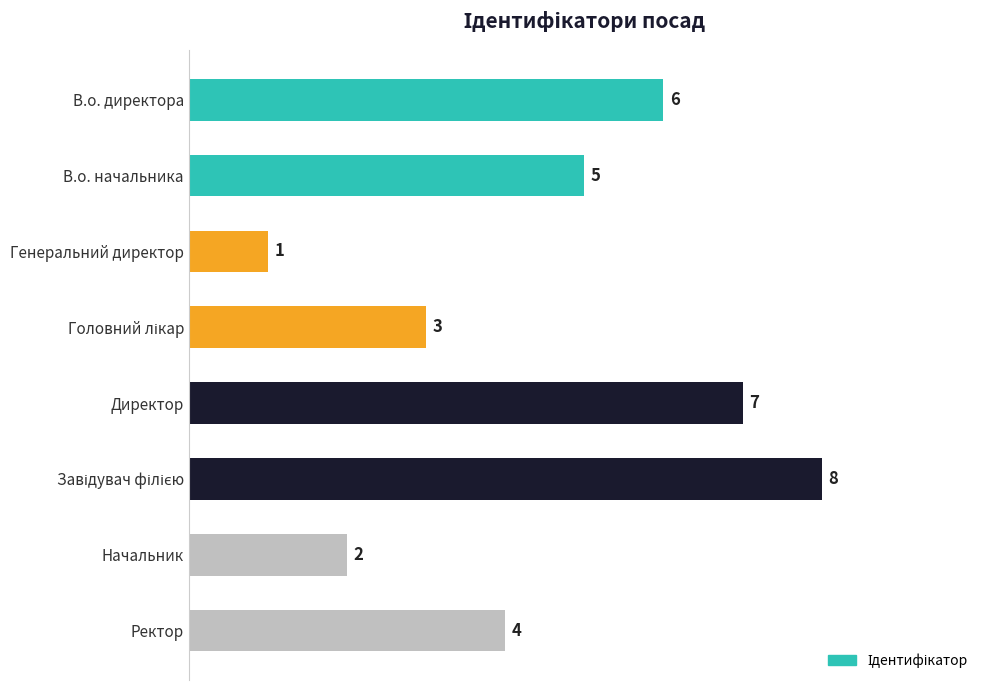

Which has a higher value, Директор or Ректор?

Директор